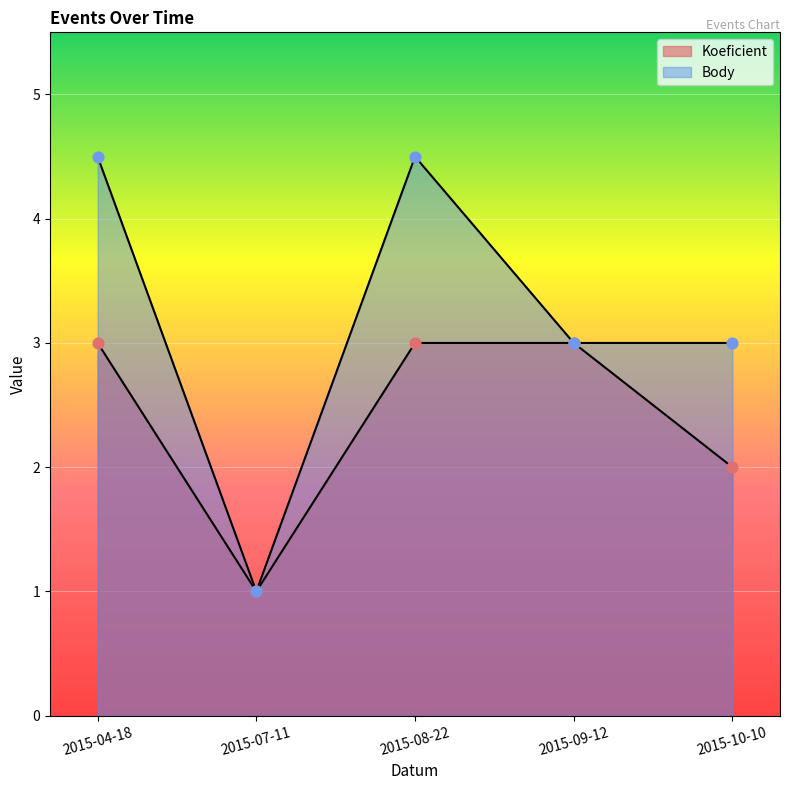

Which series contains the highest Y value?

Body